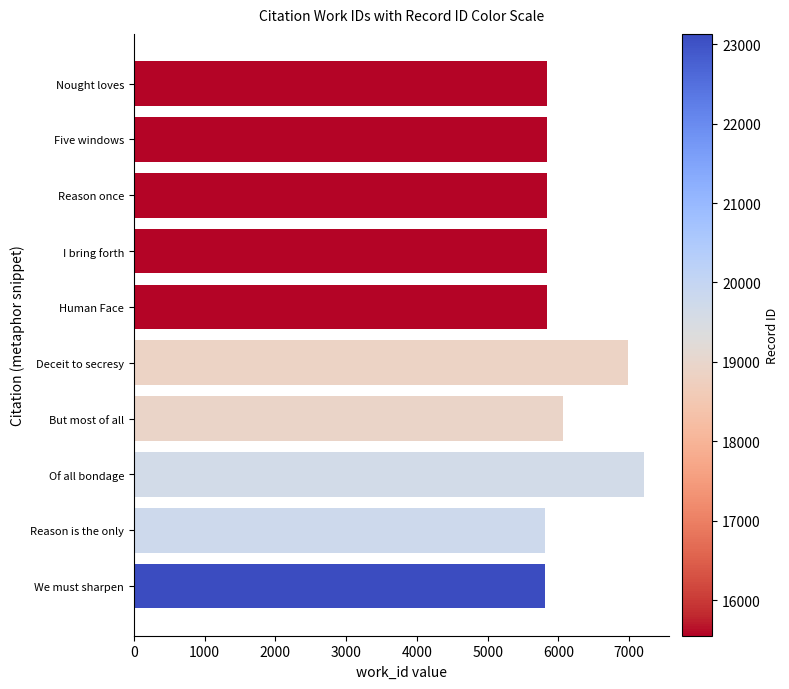

What is the value of the 6th bar from the top?

6990